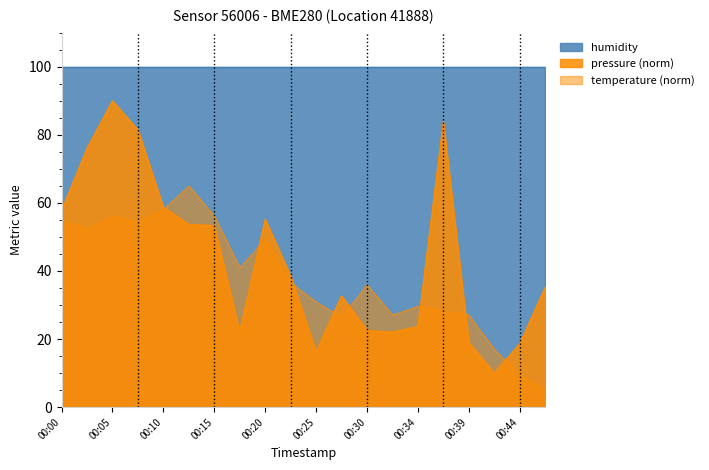

At 00:30, list the series in order from smallest to largest.

pressure (norm), temperature (norm), humidity